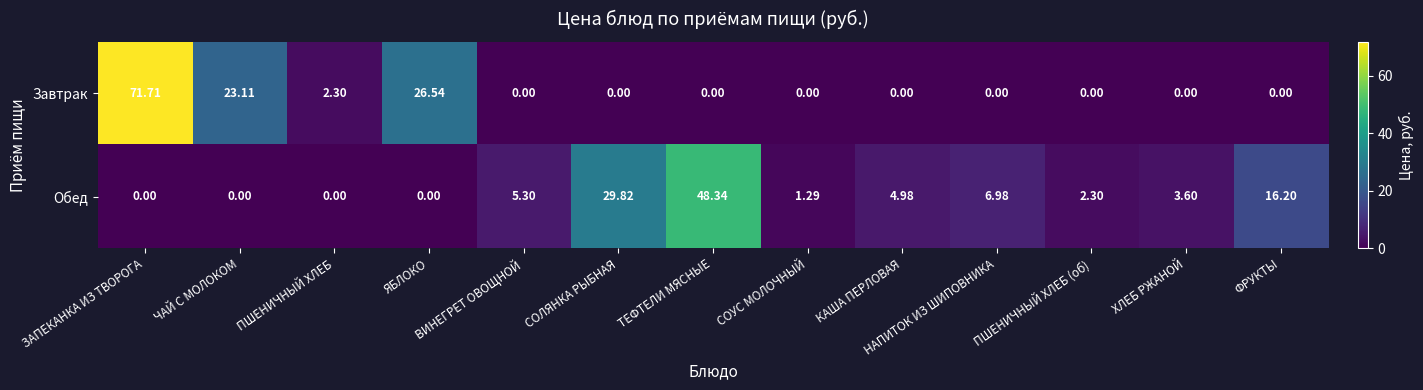

At which label does Обед first exceed 3?

ВИНЕГРЕТ ОВОЩНОЙ